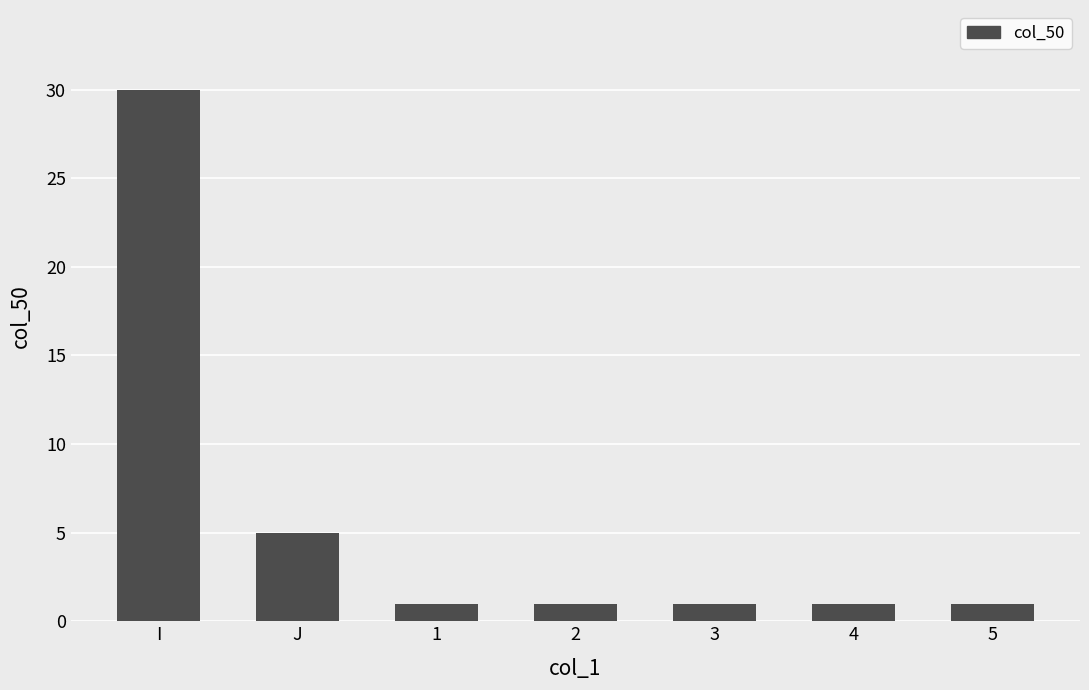

Reading right to left, list all the values displayed in this chart.

1	1	1	1	1	5	30